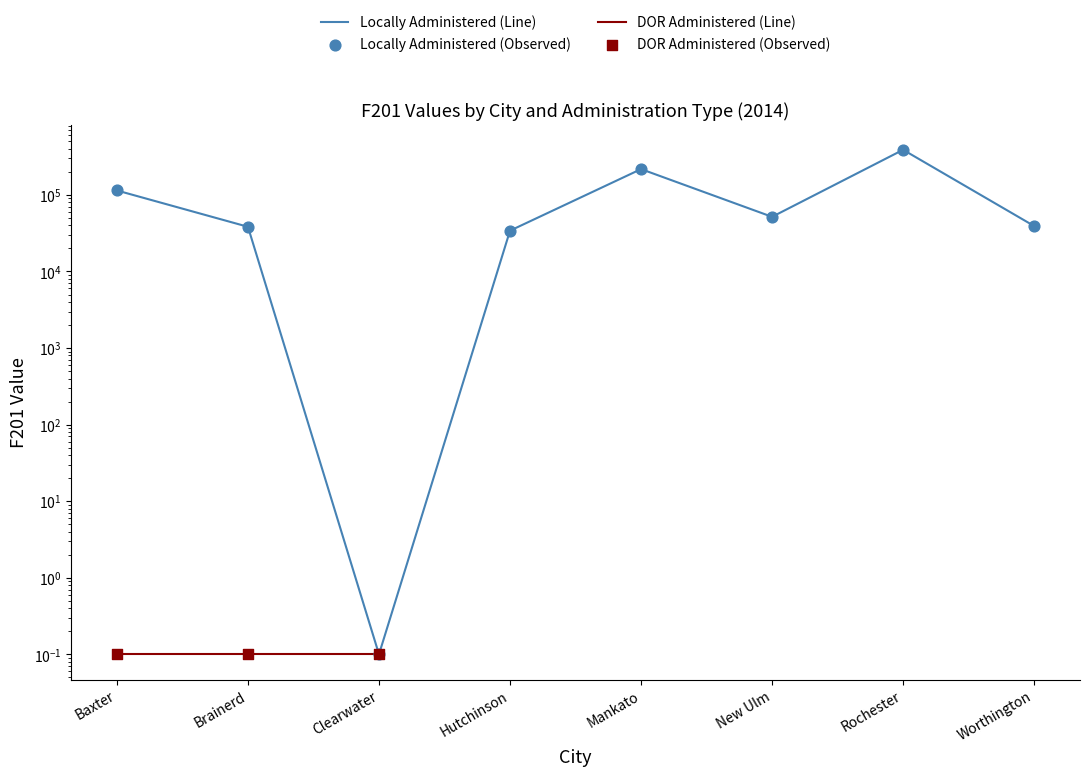

What is the ratio of the value at Rochester to the value at Baxter?

3.4